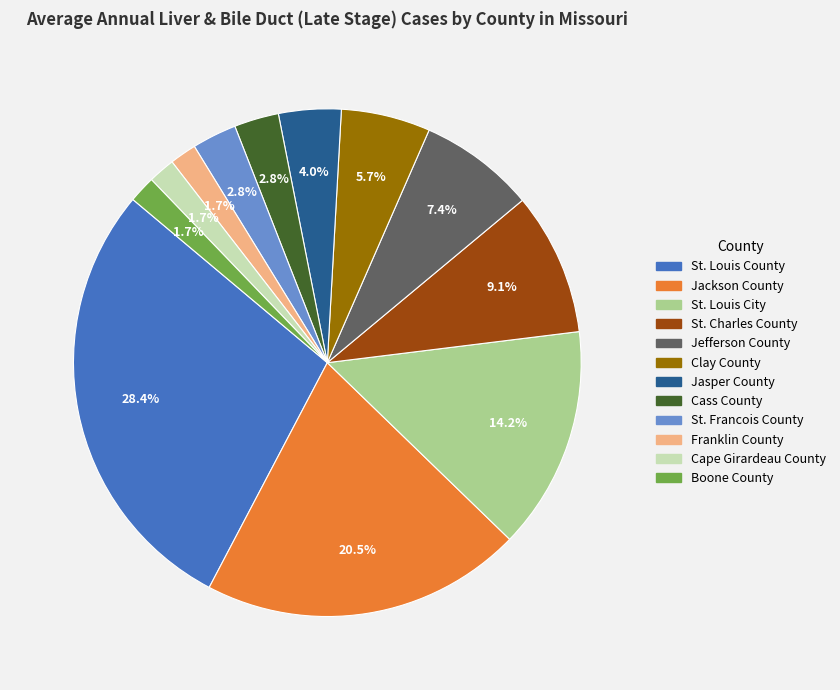

To the nearest percent, what portion does Cass County represent?

3%